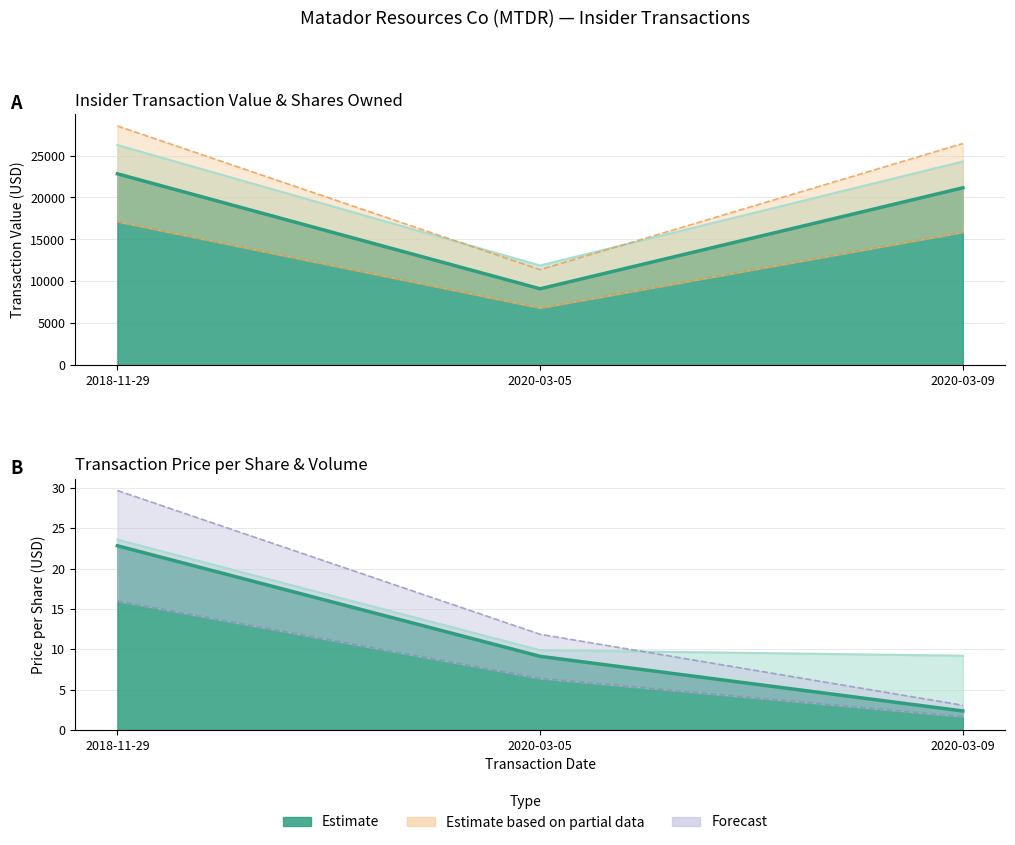

Rank the categories by transactionValue value from highest to lowest.

2018-11-29, 2020-03-09, 2020-03-05